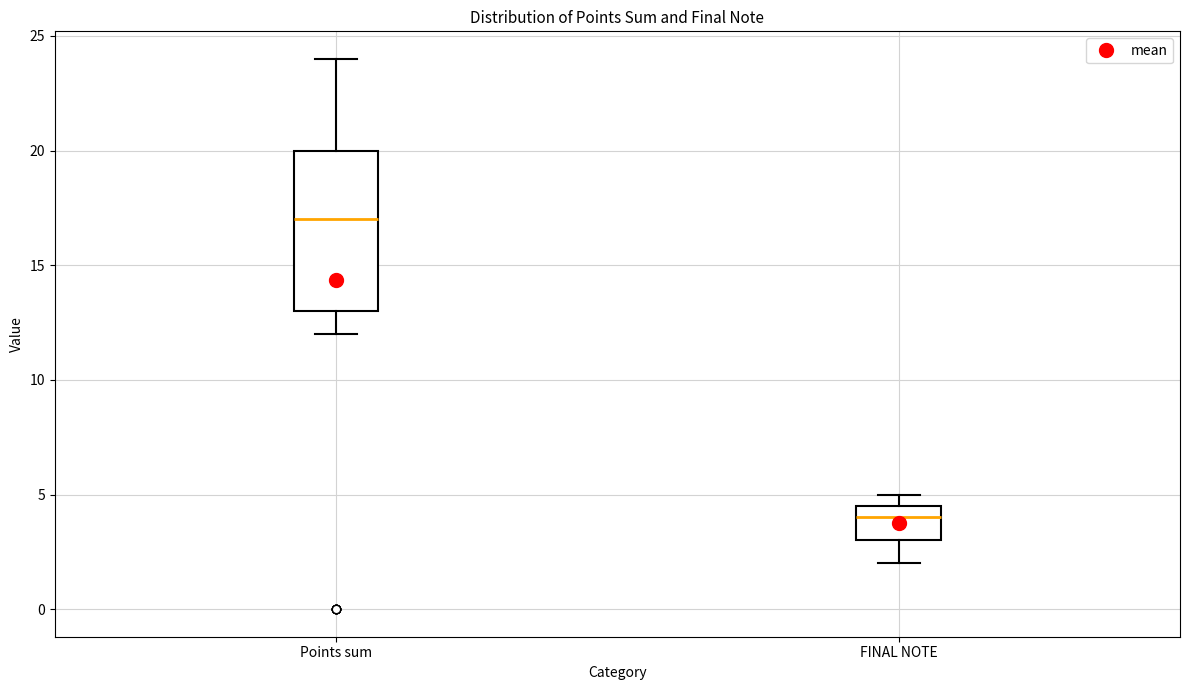

Where does the lower whisker of the box for FINAL NOTE end on the y-axis? The values are not printed on the chart, so give them approximately, as read against the axis.

2.0